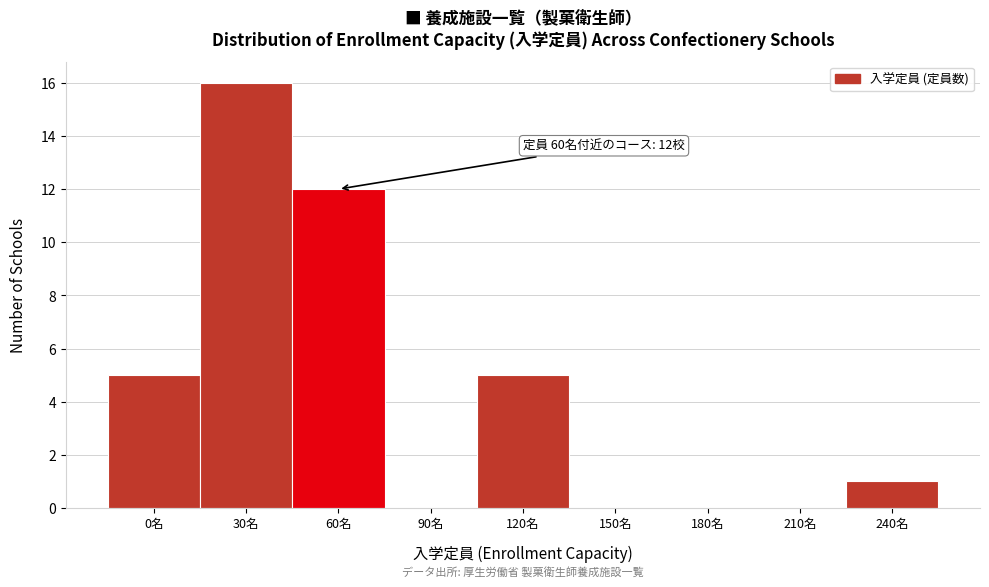

Reading right to left, extract all data points from this chart.

240名=1	210名=0	180名=0	150名=0	120名=5	90名=0	60名=12	30名=16	0名=5